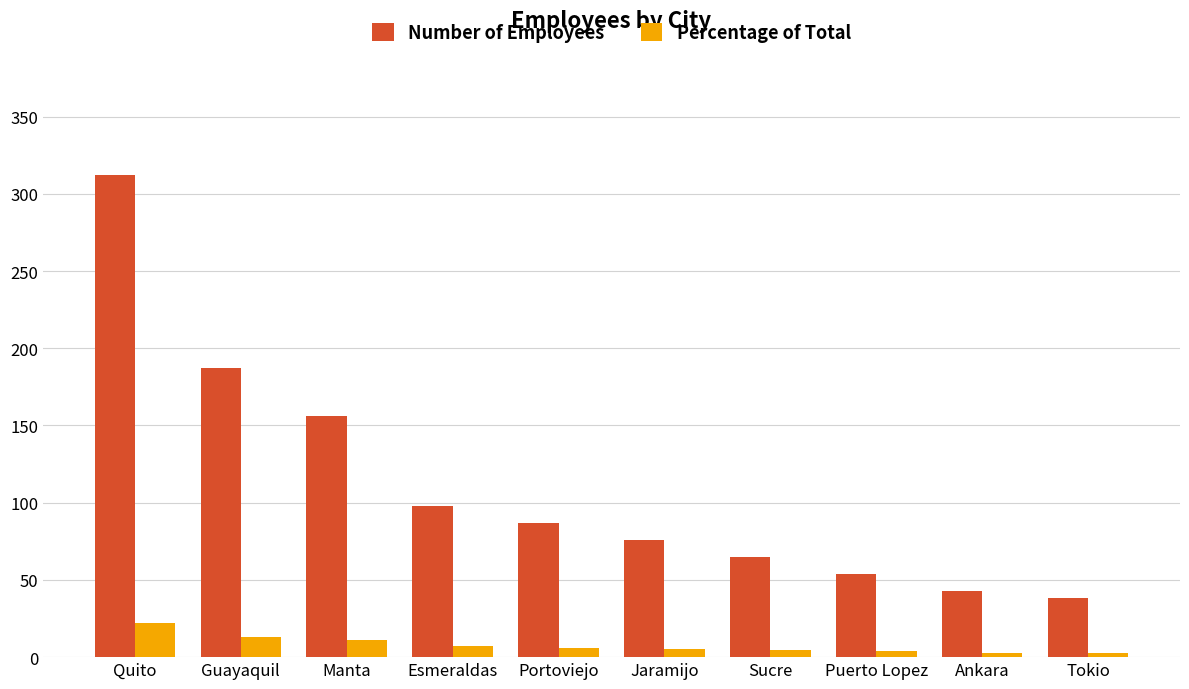

What is the sum of all Number of Employees values?

1116.0